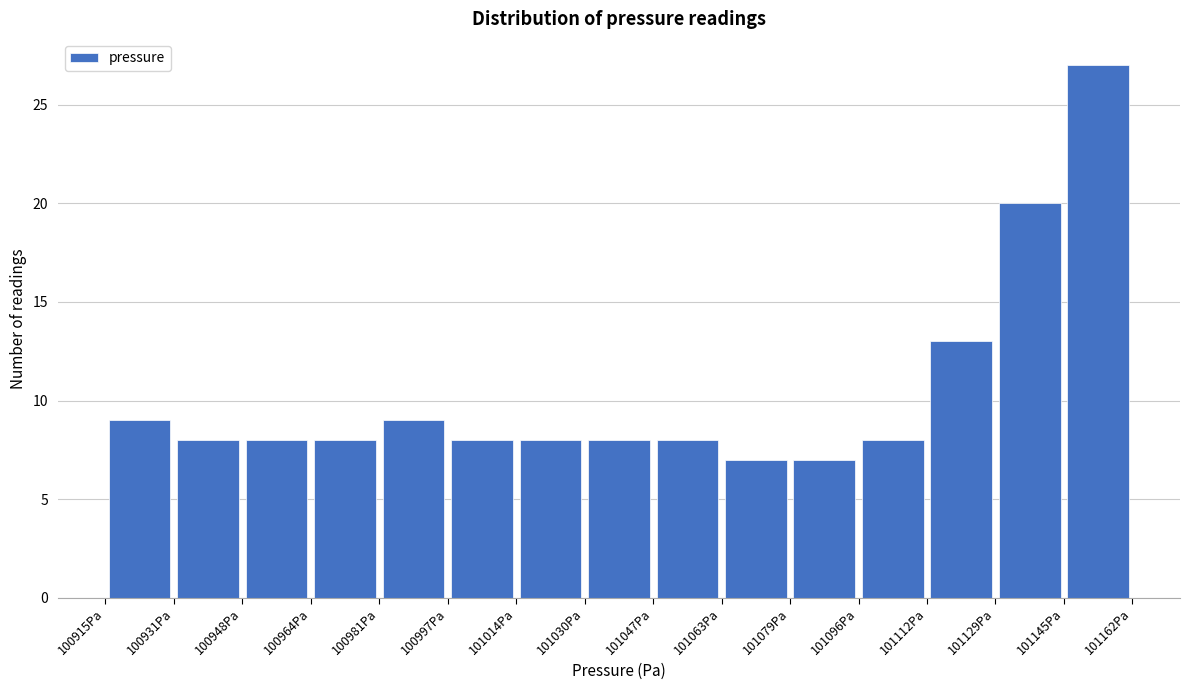

Over which range of the x-axis is the bar tallest?

101146 to 101162